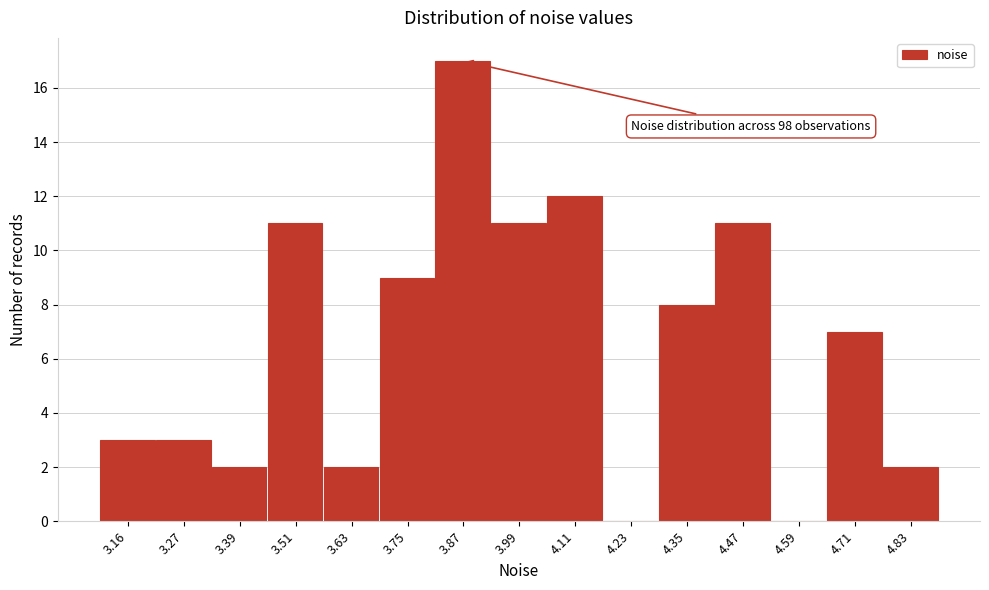

Reading right to left, transcribe all the data shown in this chart.

4.83=2	4.71=7	4.59=0	4.47=11	4.35=8	4.23=0	4.11=12	3.99=11	3.87=17	3.75=9	3.63=2	3.51=11	3.39=2	3.27=3	3.16=3